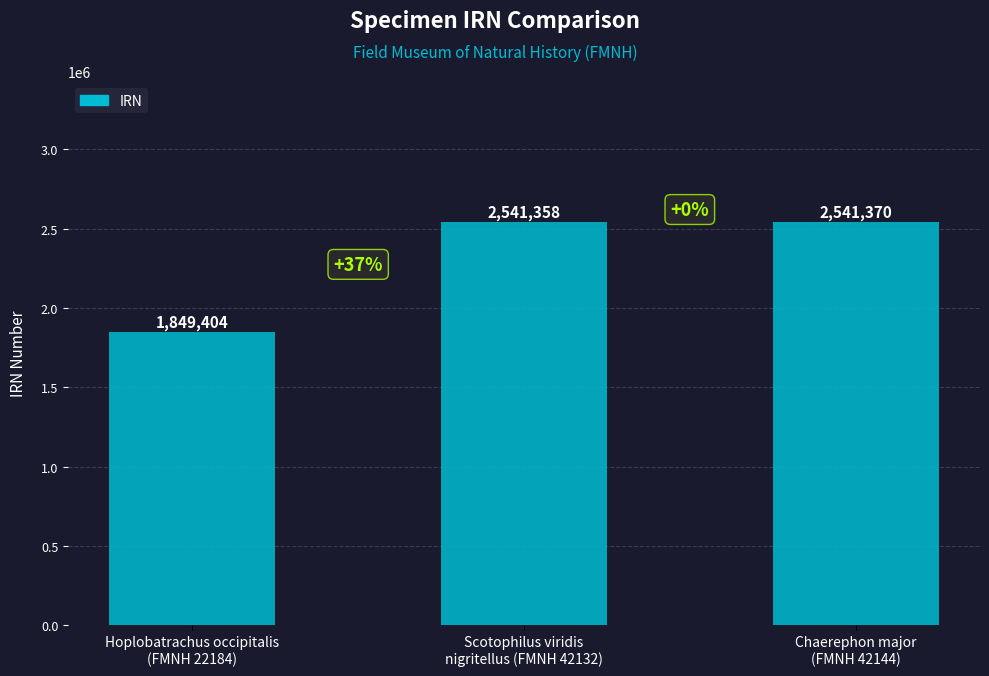

What is the difference between the maximum and minimum values?

691966